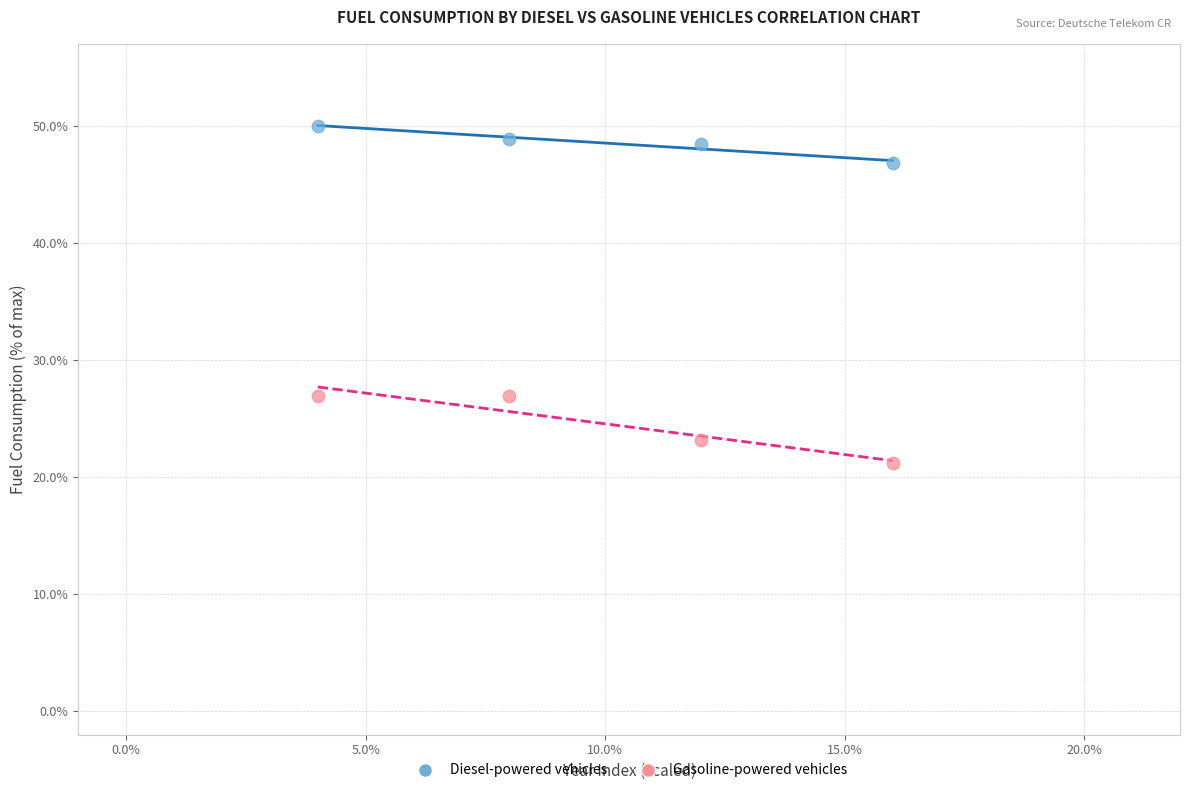

Across all data points, what is the range of X values (max minus min)?

12.0